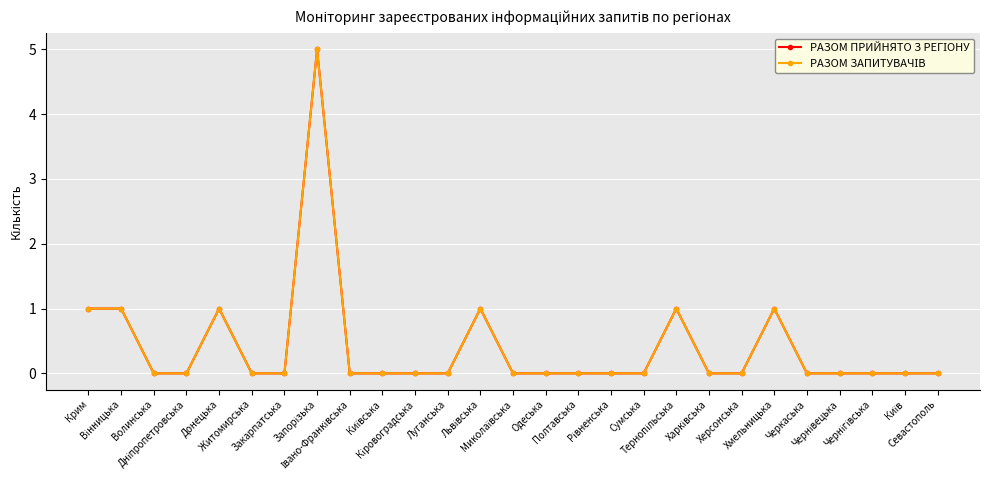

Is this an area chart (filled region under the line)?

No